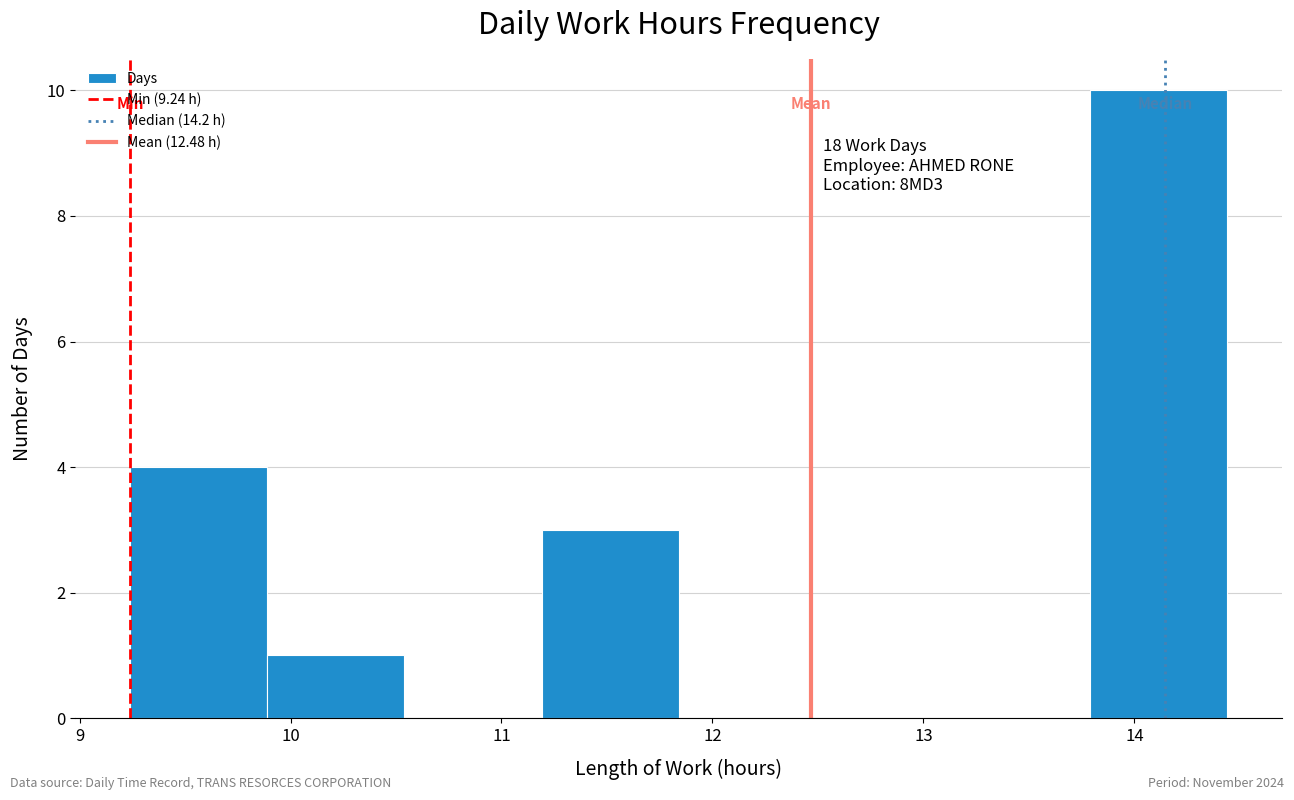

Over which range of the x-axis is the bar tallest?

13.79 to 14.44